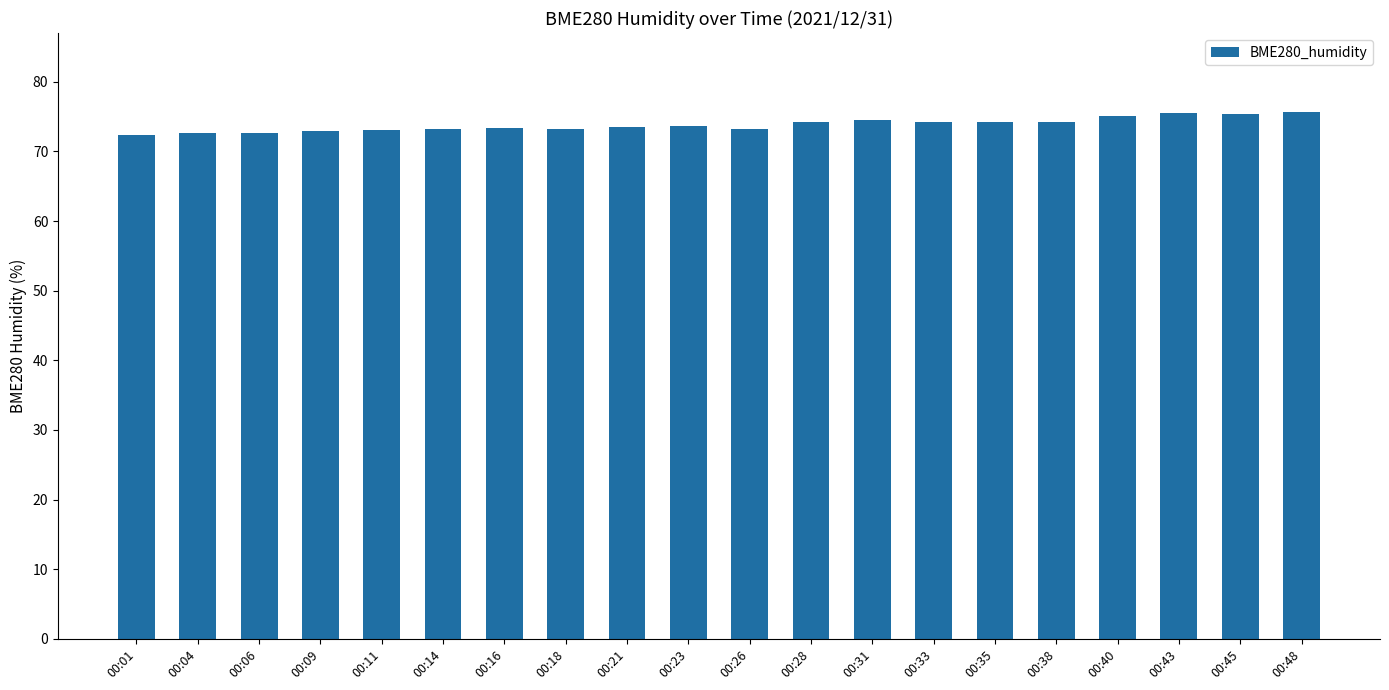

What is the value of the 10th bar from the left?

73.6